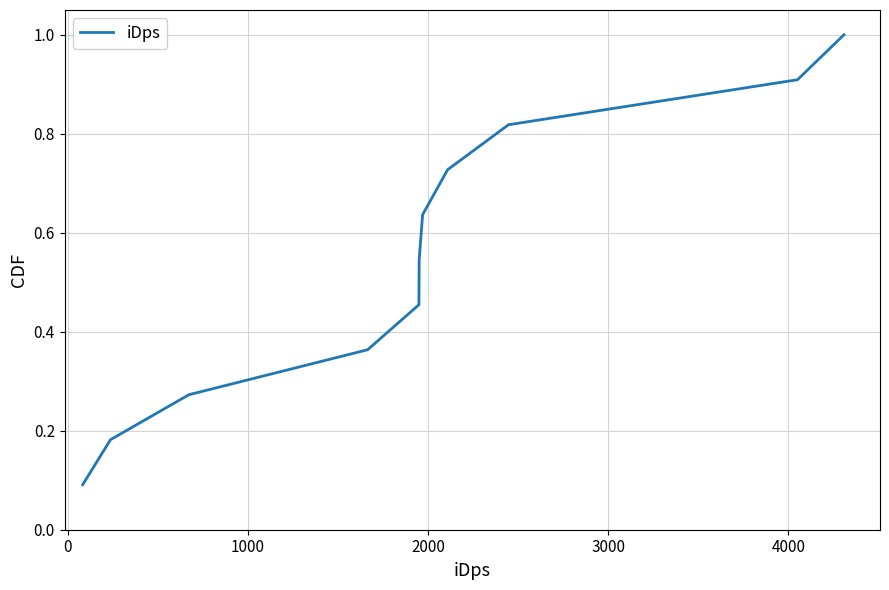

What is the greatest value displayed?

1.0